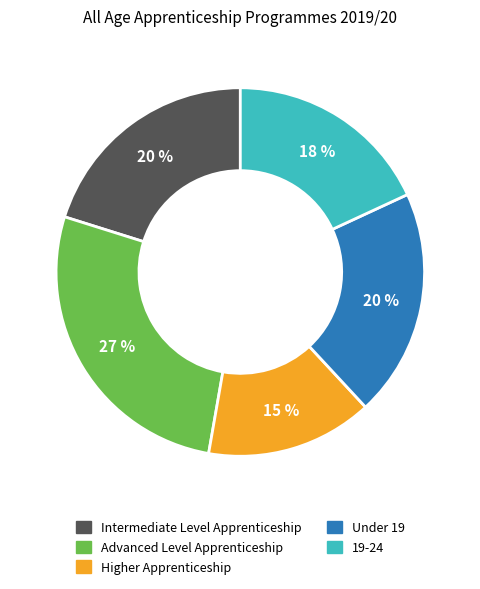

Count the number of slices in the pie.

5